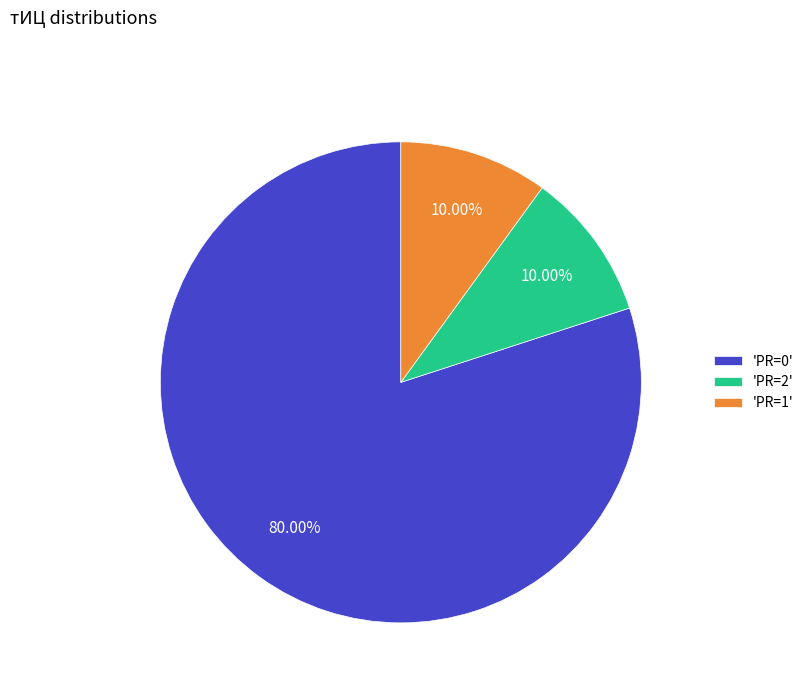

Which has a higher value, 'PR=1' or 'PR=0'?

'PR=0'